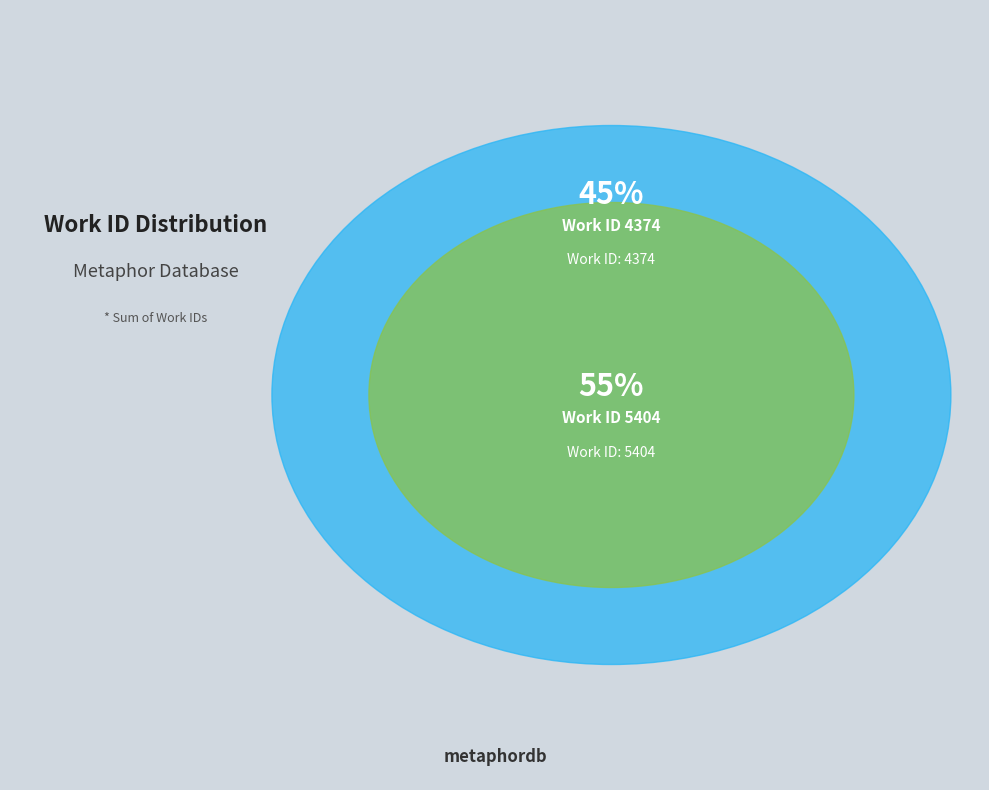

How many segments does this pie chart have?

2